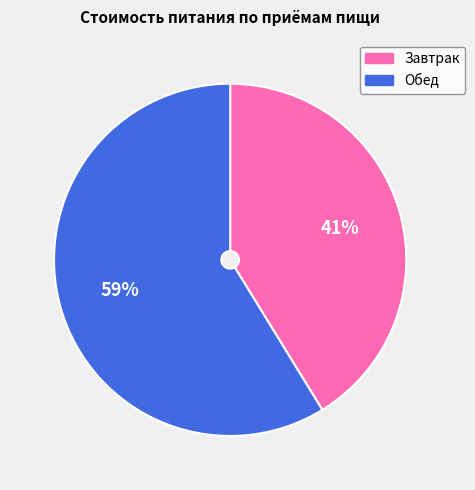

To the nearest percent, what is the average slice percentage?

50%